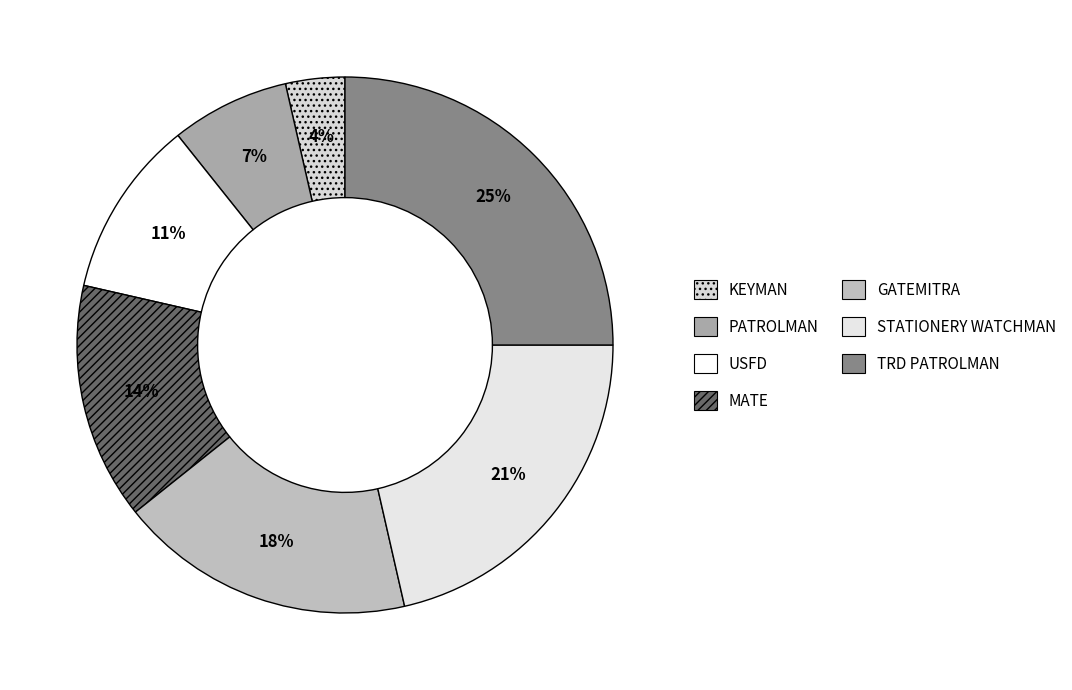

To the nearest percent, what portion does MATE represent?

14%